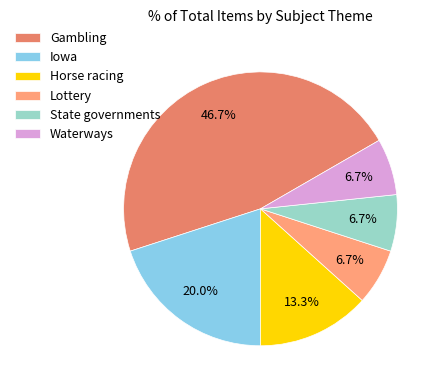

Between Horse racing and Lottery, which is larger?

Horse racing